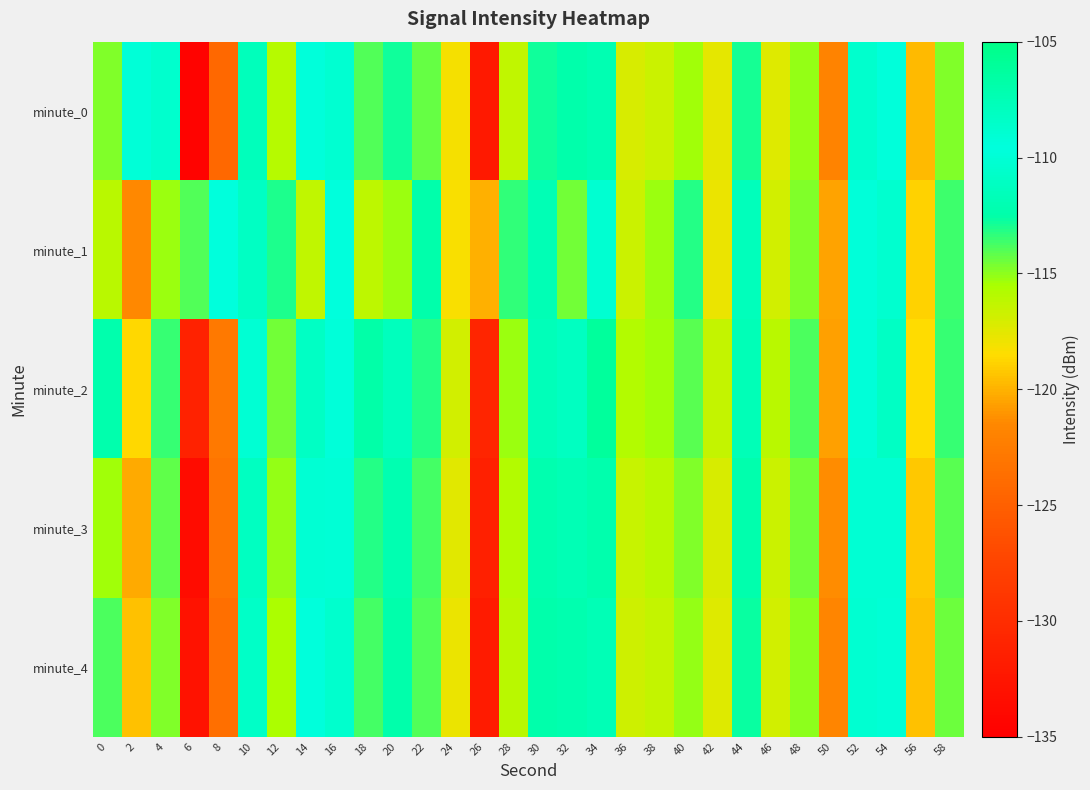

Which category has the lowest value across all series?

6